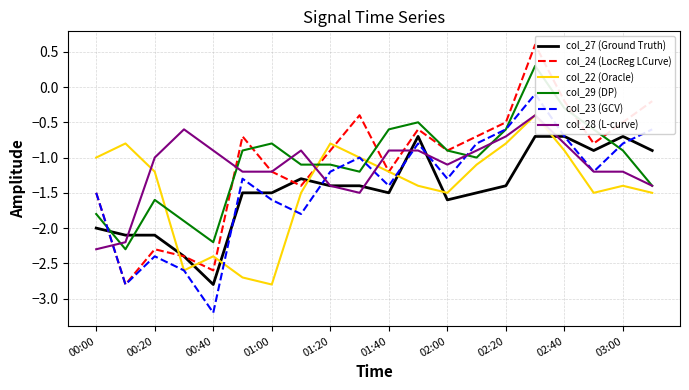

List the series in order of their peak value, highest first.

col_24 (LocReg LCurve), col_29 (DP), col_23 (GCV), col_22 (Oracle), col_28 (L-curve), col_27 (Ground Truth)